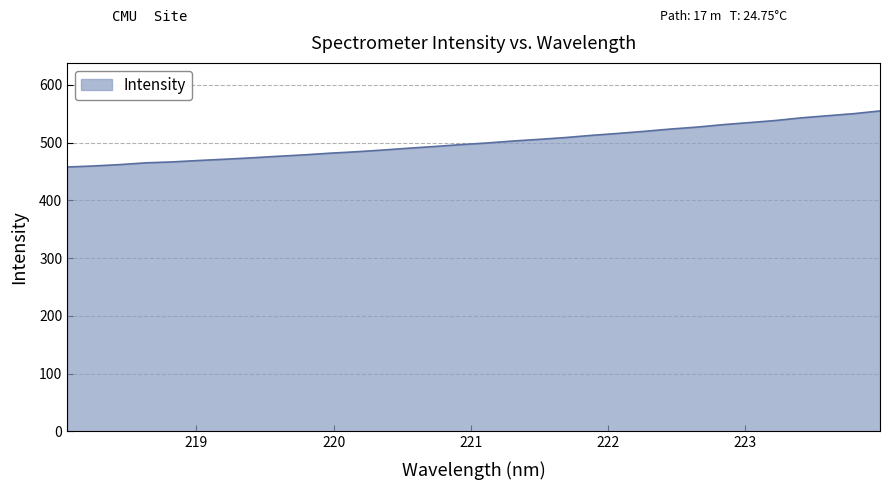

What is the difference between the maximum and minimum values?

97.1